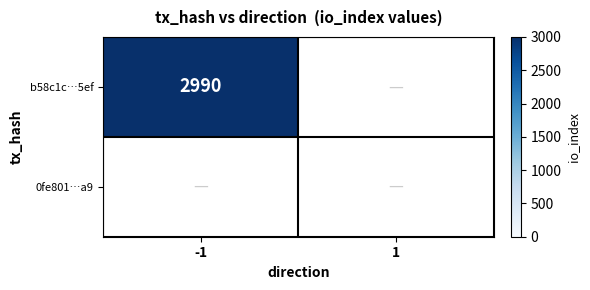

The value of b58c1c…5ef at -1 is 2990. True or false?

True